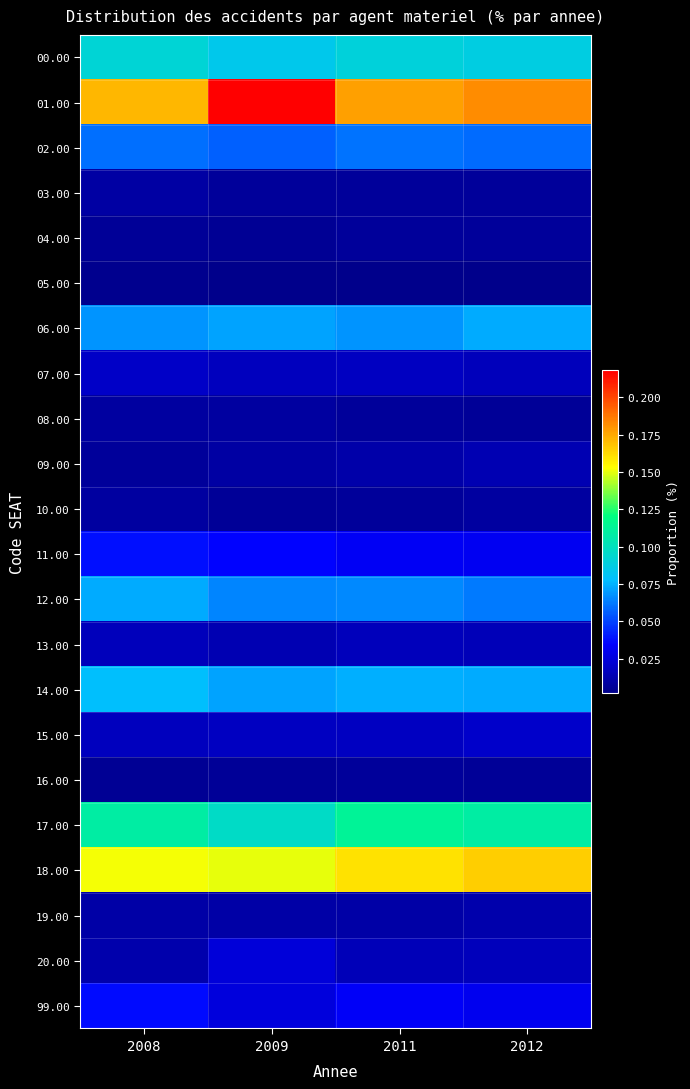

At how many categories does at least one series exceed 0?

4